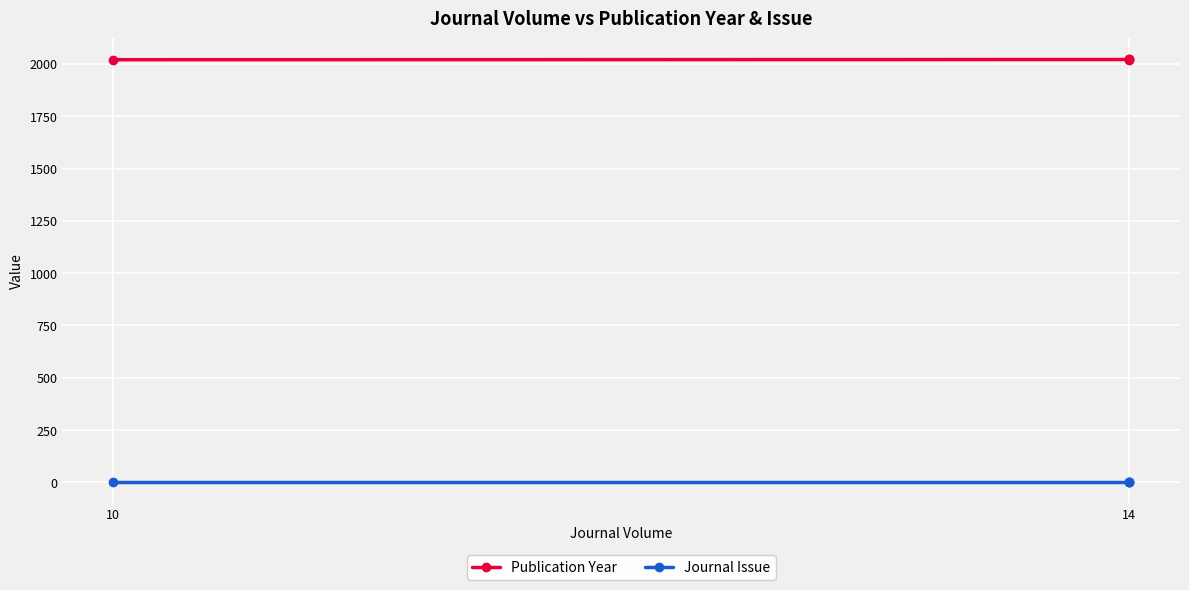

What is the sum of all Publication Year values?

8079